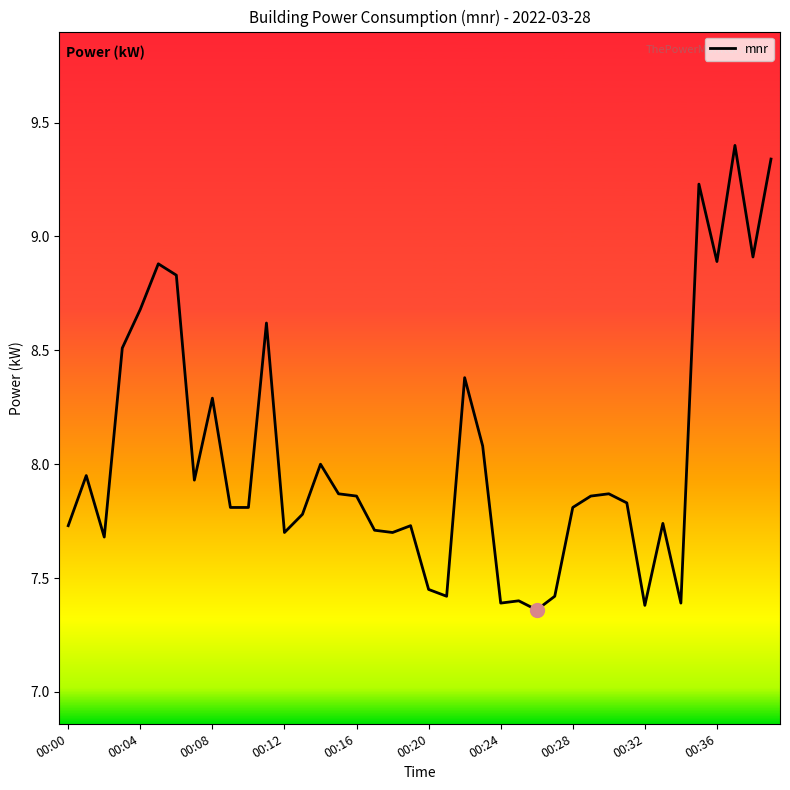

What is the greatest value displayed?

9.4